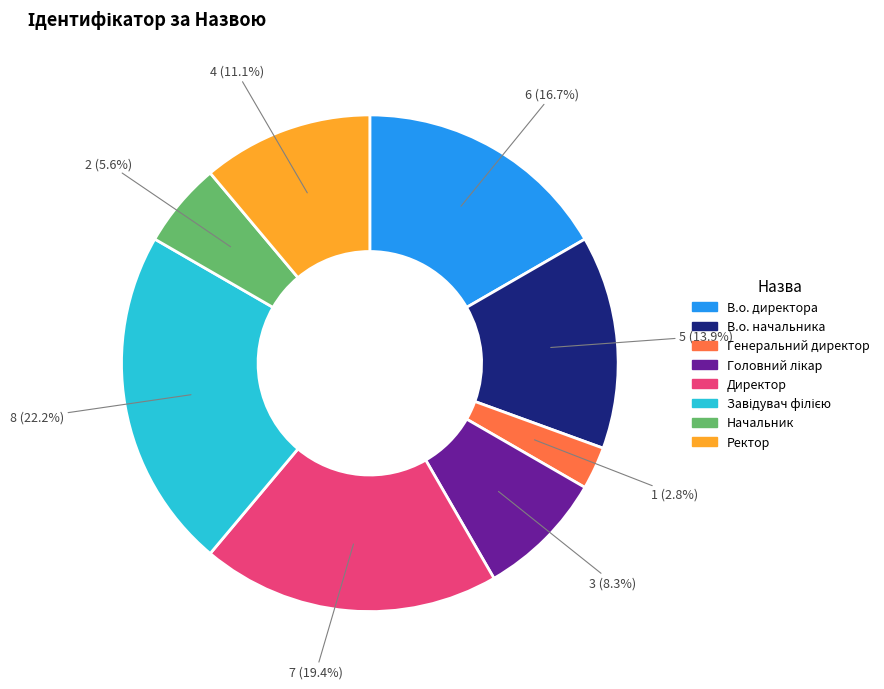

Between Директор and В.о. директора, which is larger?

Директор